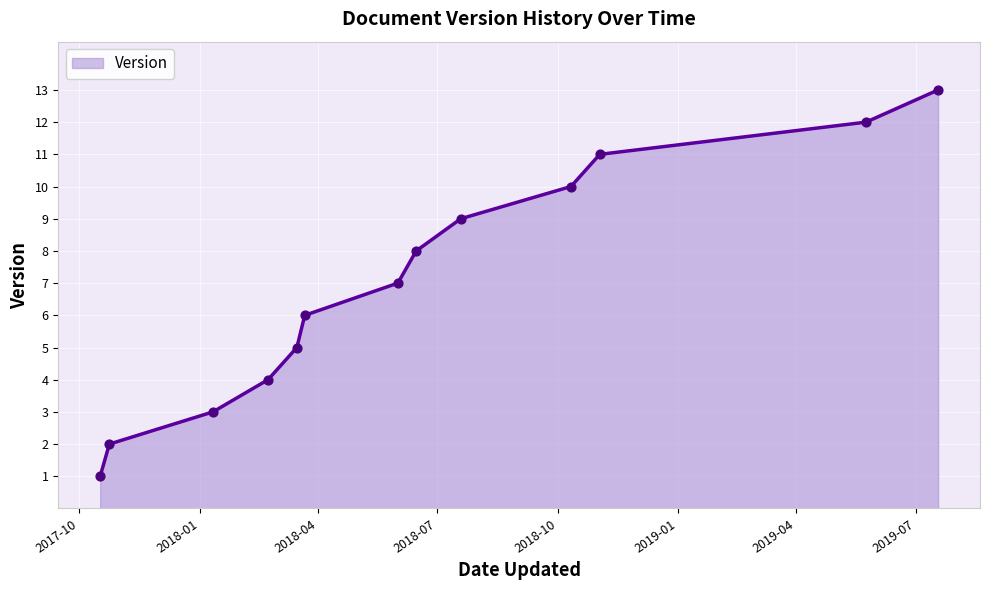

What is the difference between the maximum and minimum values?

12